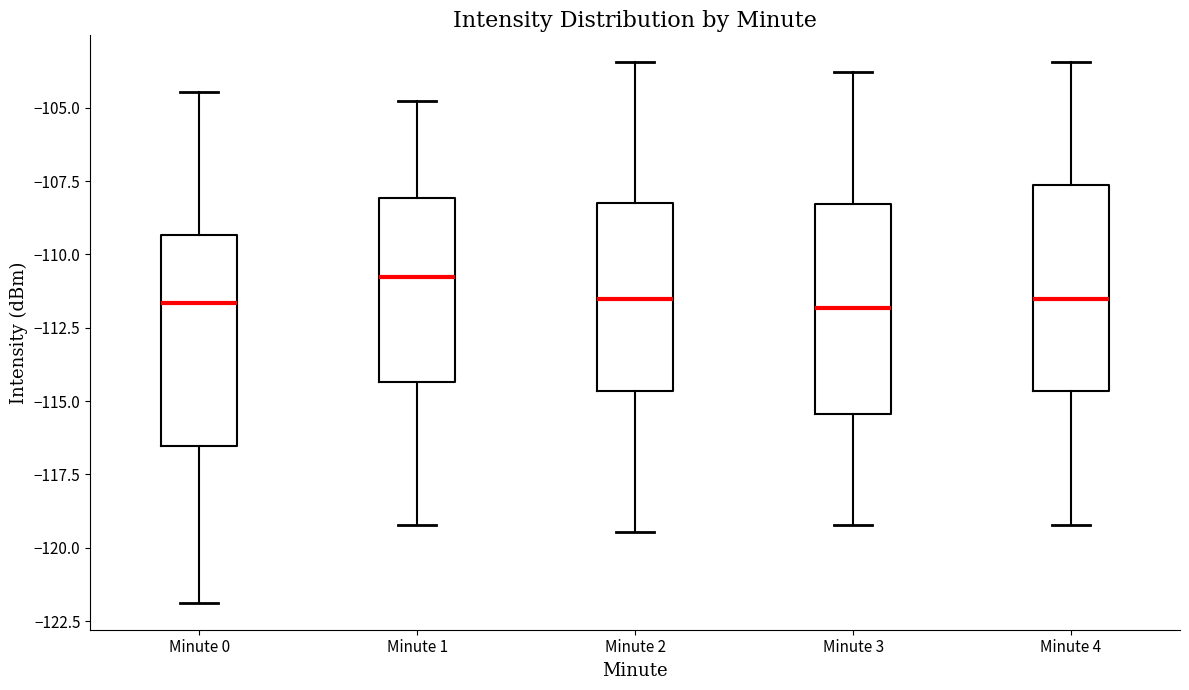

Which box has the highest median line?

Minute 1